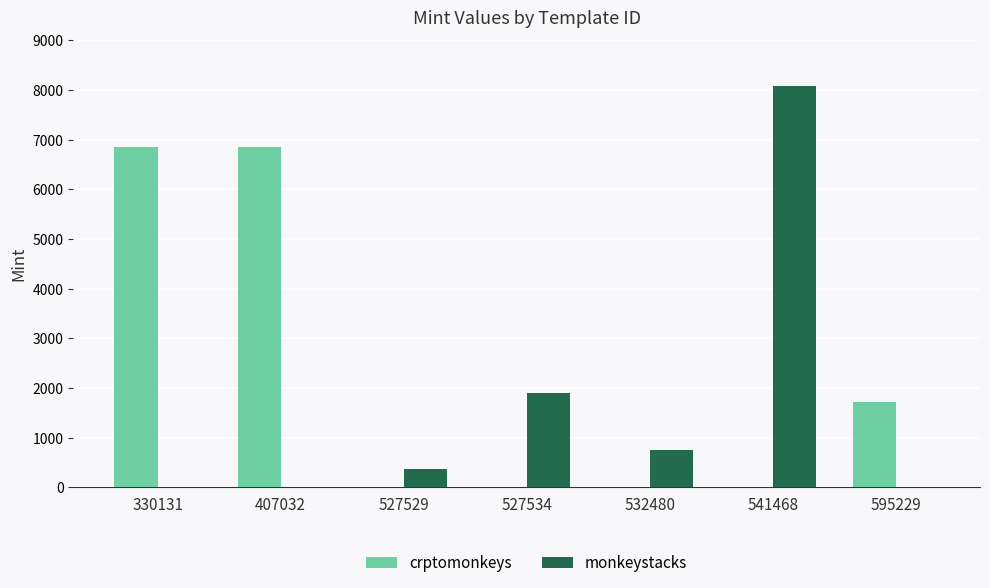

Are the bars grouped side by side (vs. stacked)?

Yes